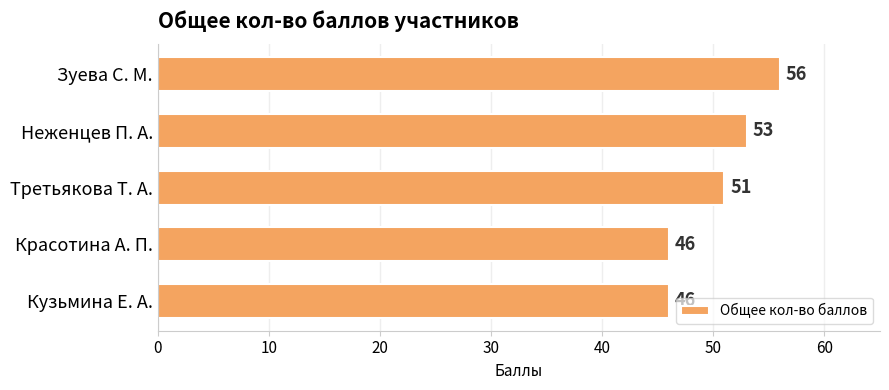

Which has a higher value, Неженцев П. А. or Третьякова Т. А.?

Неженцев П. А.